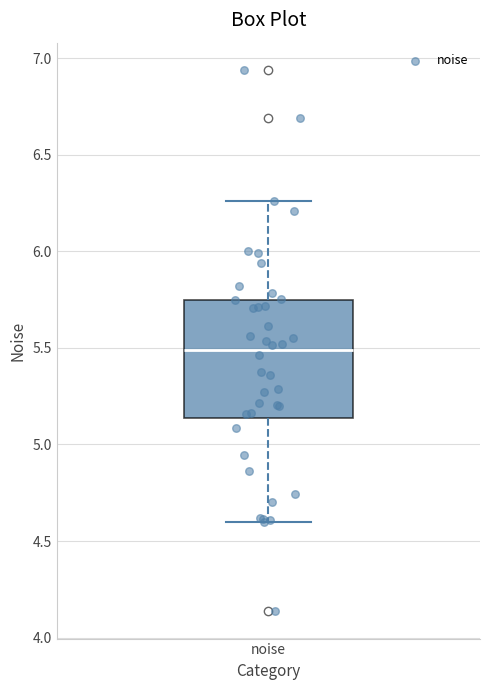

Where is the upper edge of the box for noise on the y-axis? The values are not printed on the chart, so give them approximately, as read against the axis.

5.75